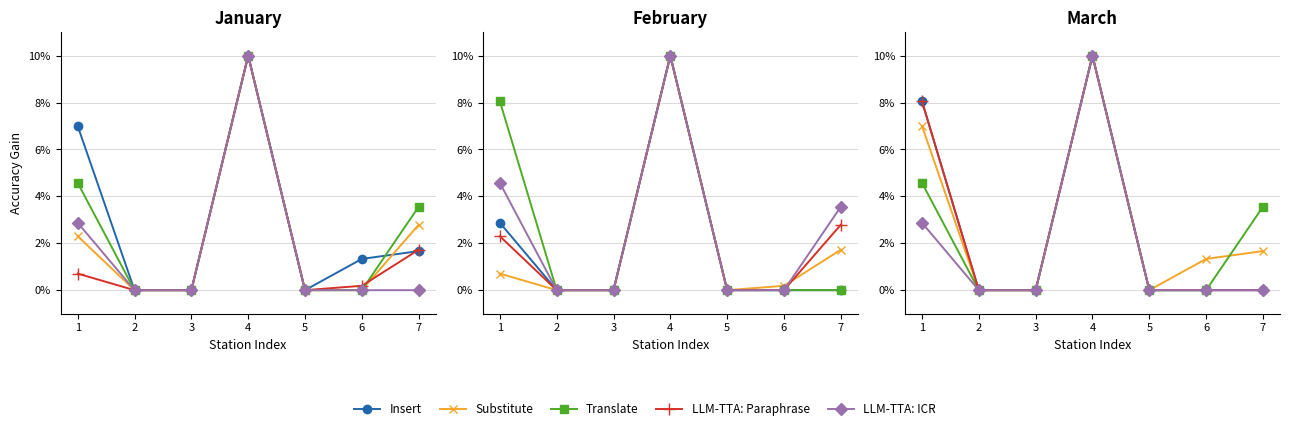

What is the total value across all series at 4?

50.0